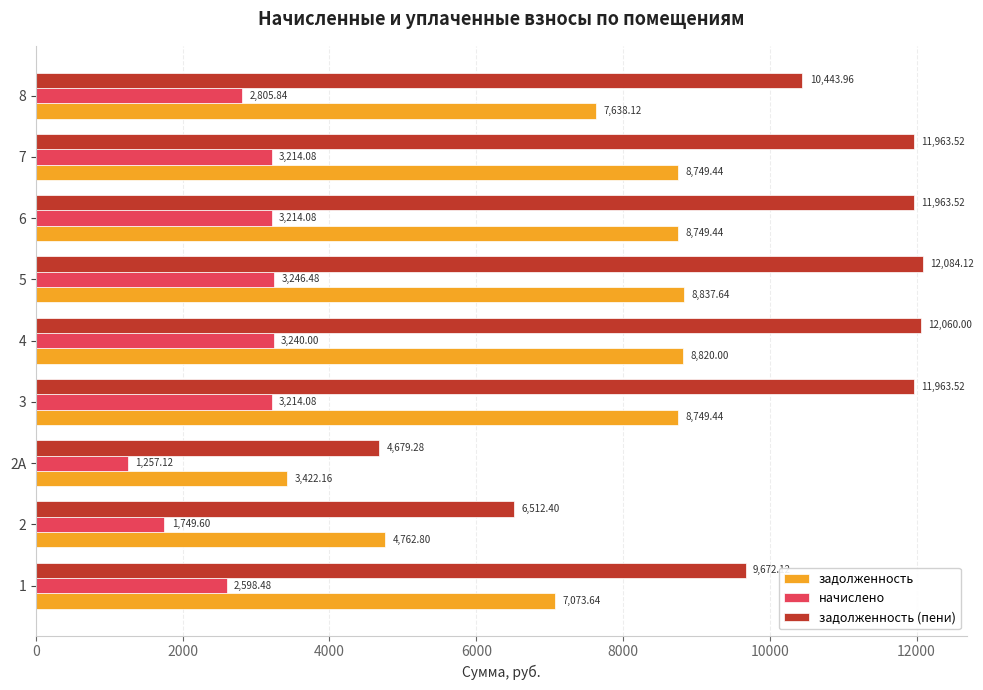

What is the minimum value shown in the chart?

1257.1